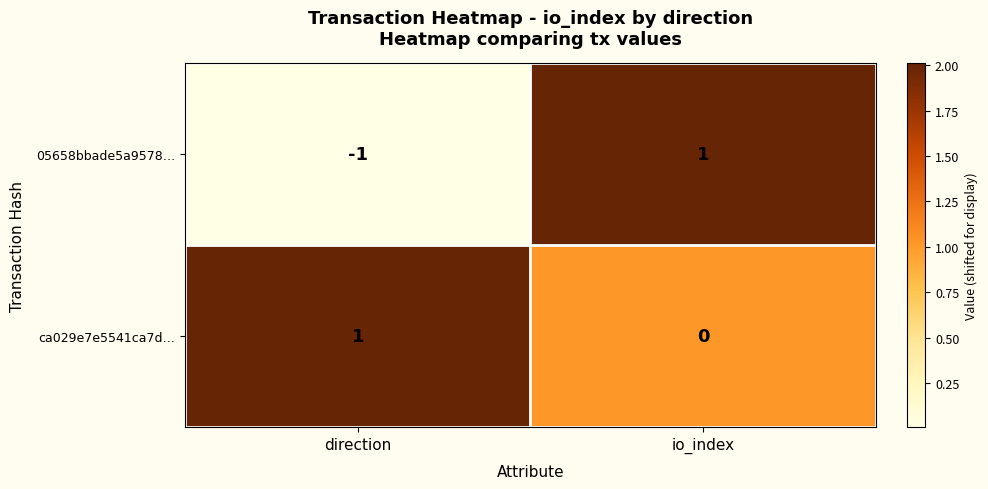

At direction, list the series in order from largest to smallest.

ca029e7e5541ca7d…, 05658bbade5a9578…